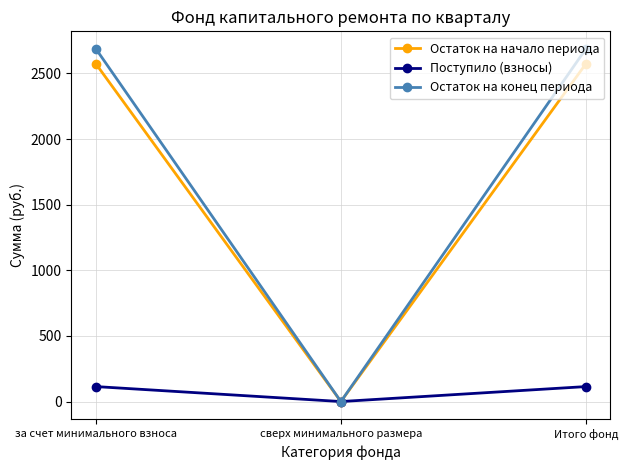

True or false: Поступило (взносы) has a value of 114.0 at Итого фонд.

True